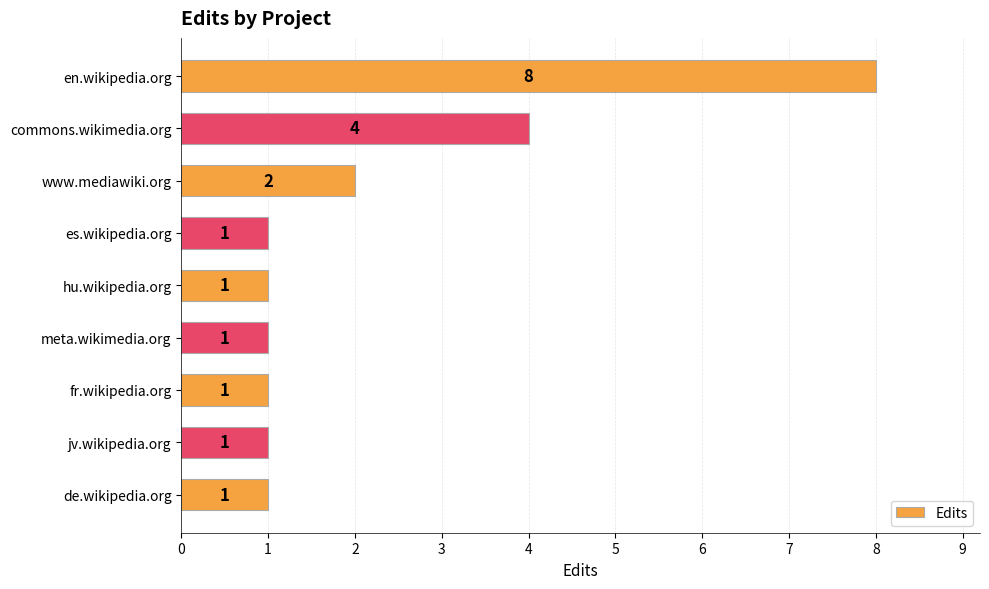

Reading top to bottom, list all the values displayed in this chart.

8	4	2	1	1	1	1	1	1